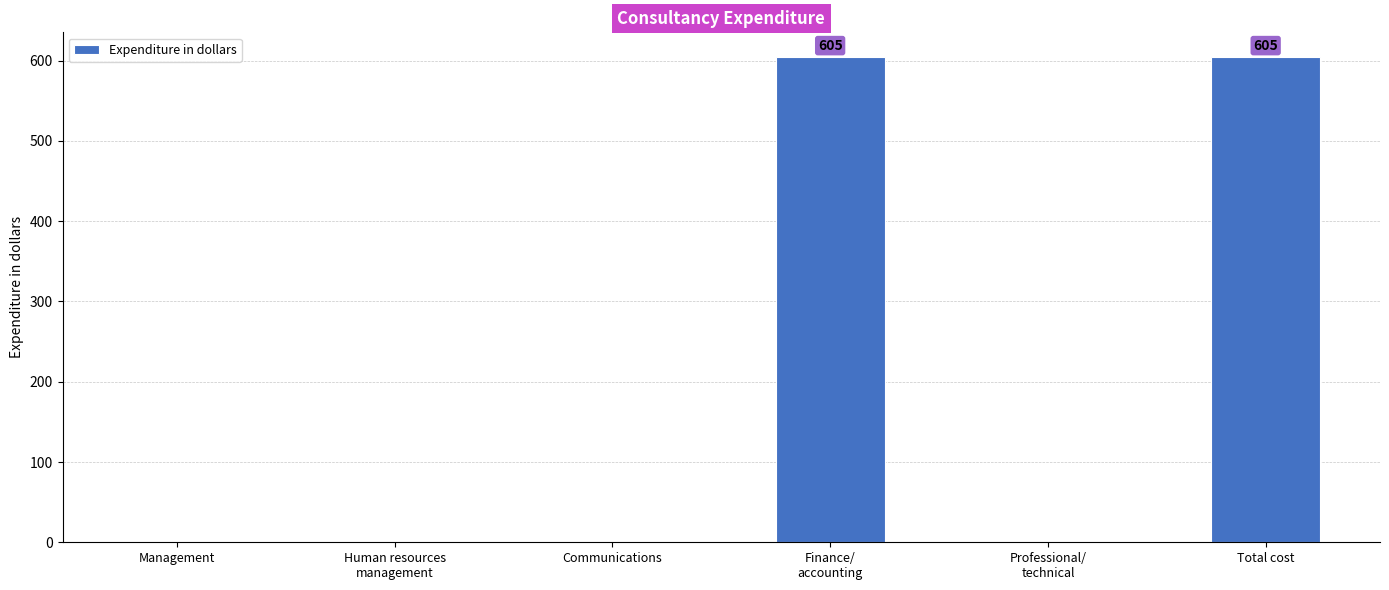

The chart shows a value of 0 at Management. True or false?

True